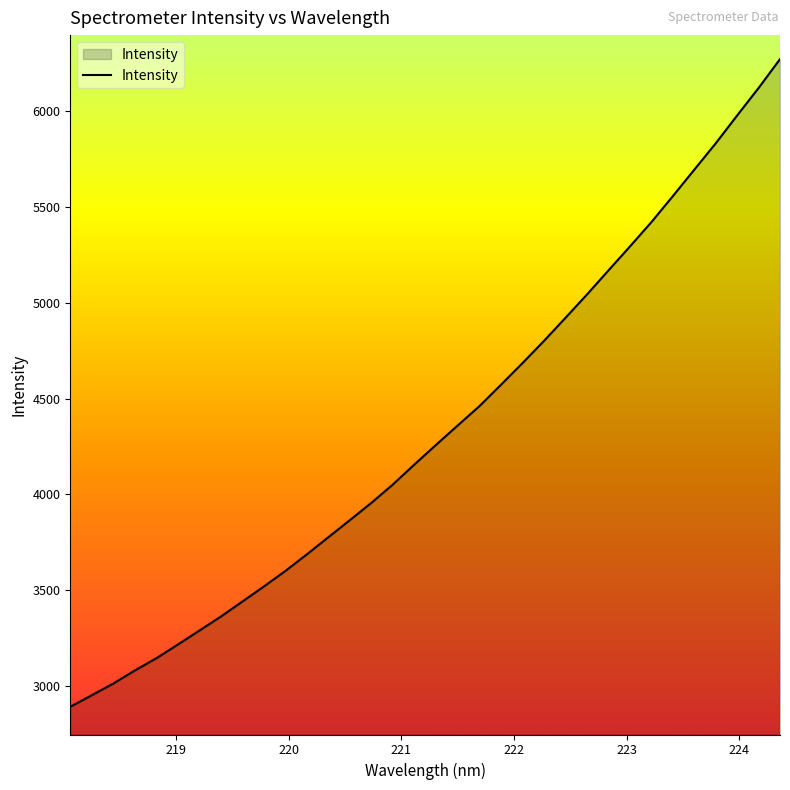

What is the smallest value displayed?

2890.4